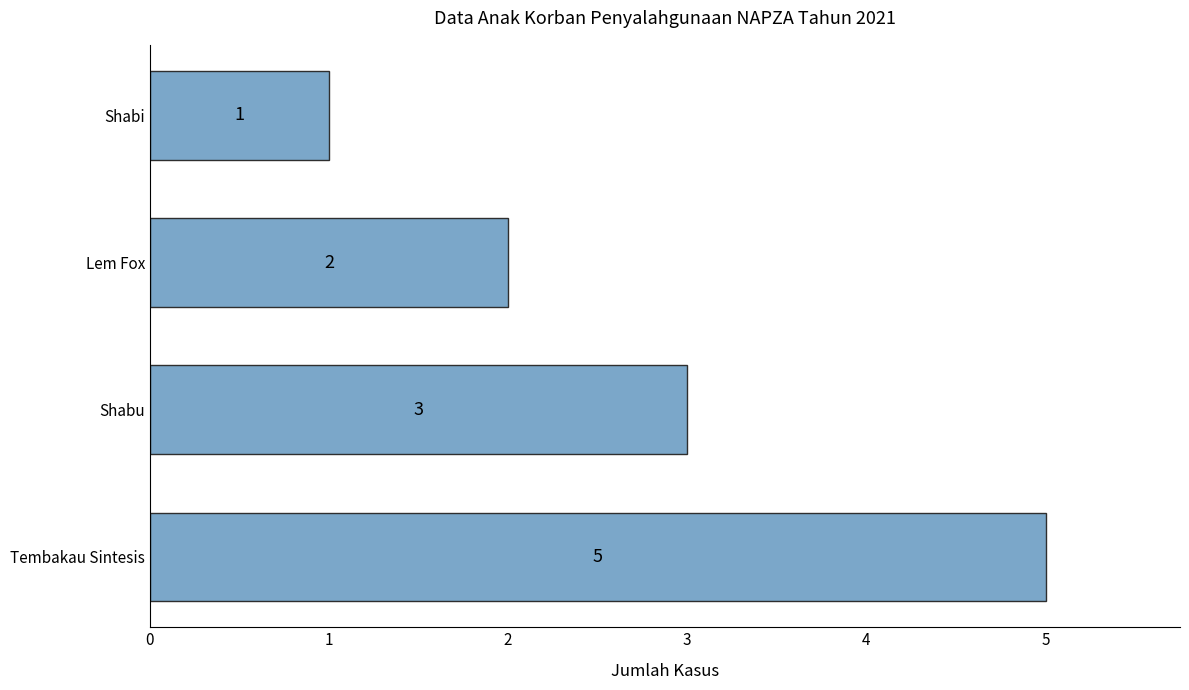

True or false: the data shows 1 at Shabi.

True